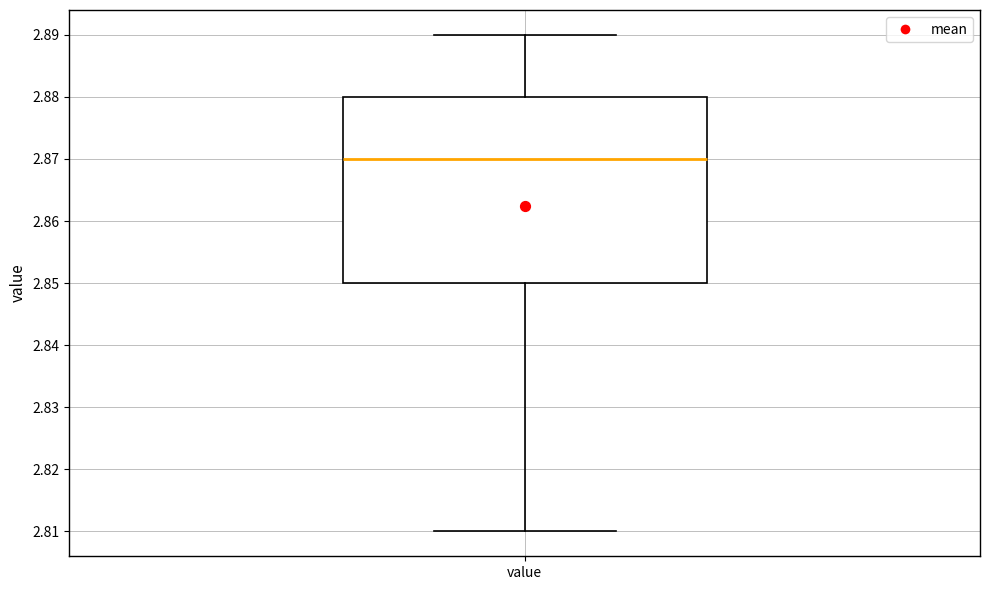

Where does the median line of the box for value sit on the y-axis? The values are not printed on the chart, so give them approximately, as read against the axis.

2.87